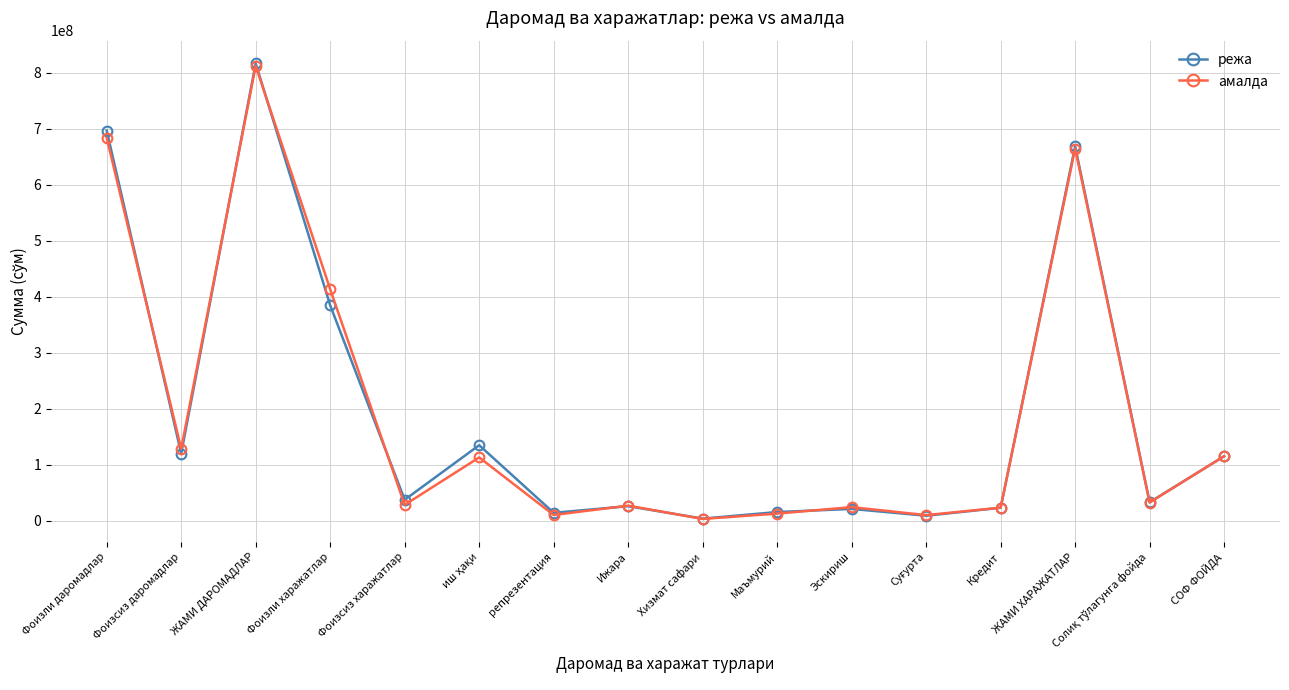

At which label does режа first exceed 37300000?

Фоизли даромадлар